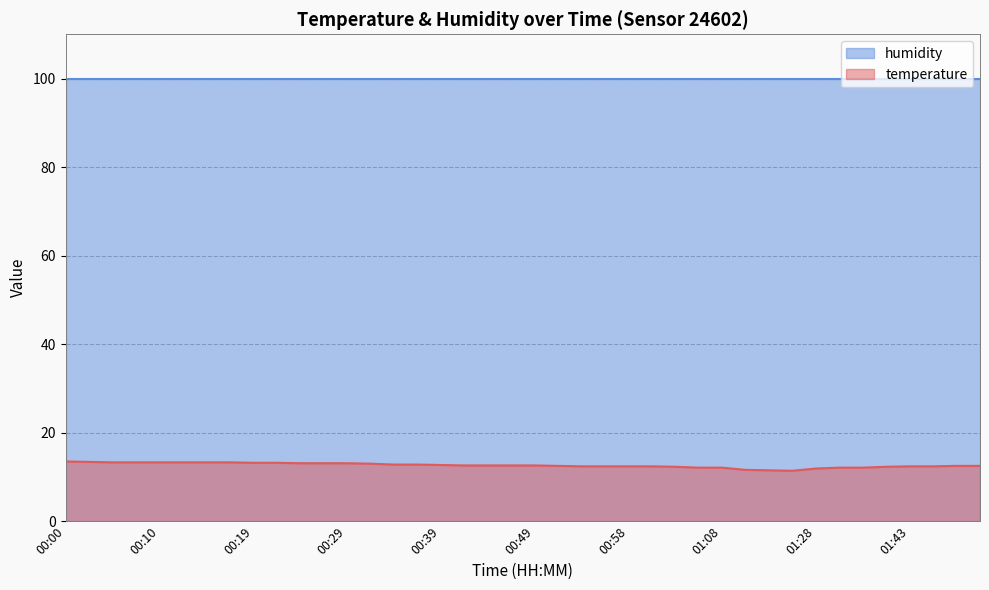

True or false: the data shows 13.1 at 00:24.

True